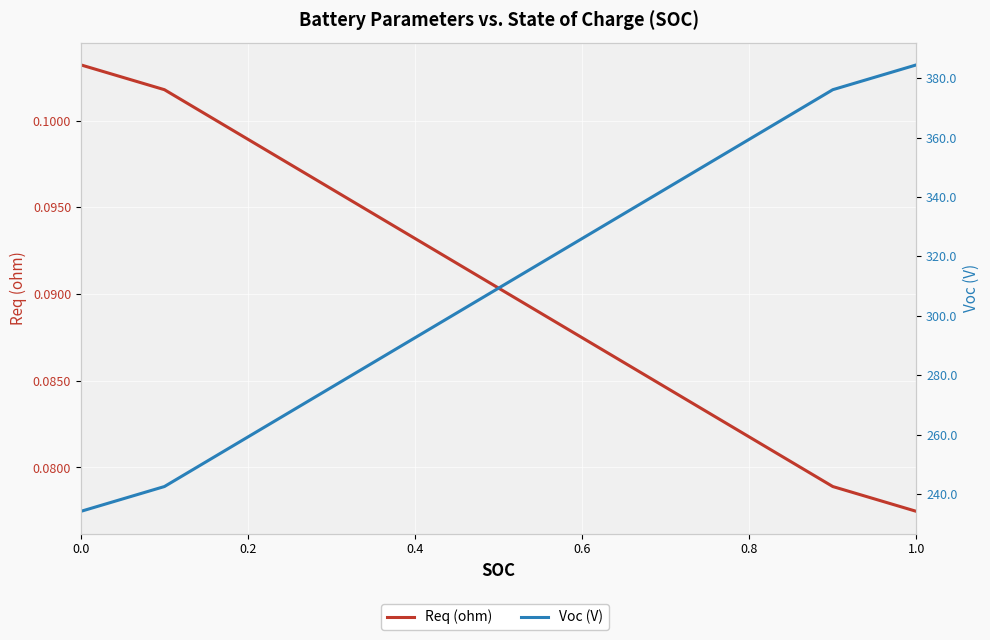

Which series has the widest spread of values?

Voc (V)